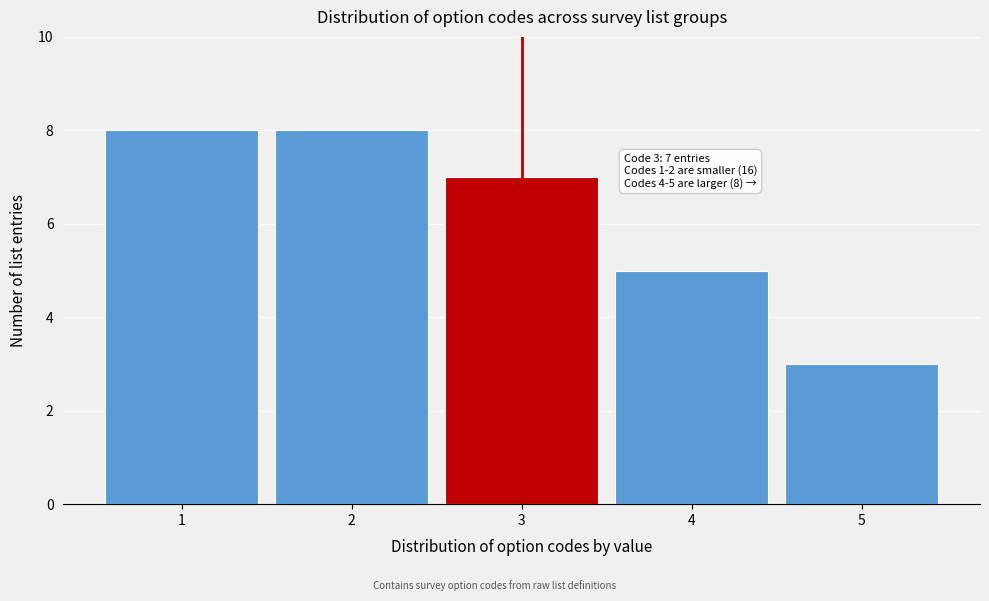

Reading left to right, list all the values displayed in this chart.

8	8	7	5	3